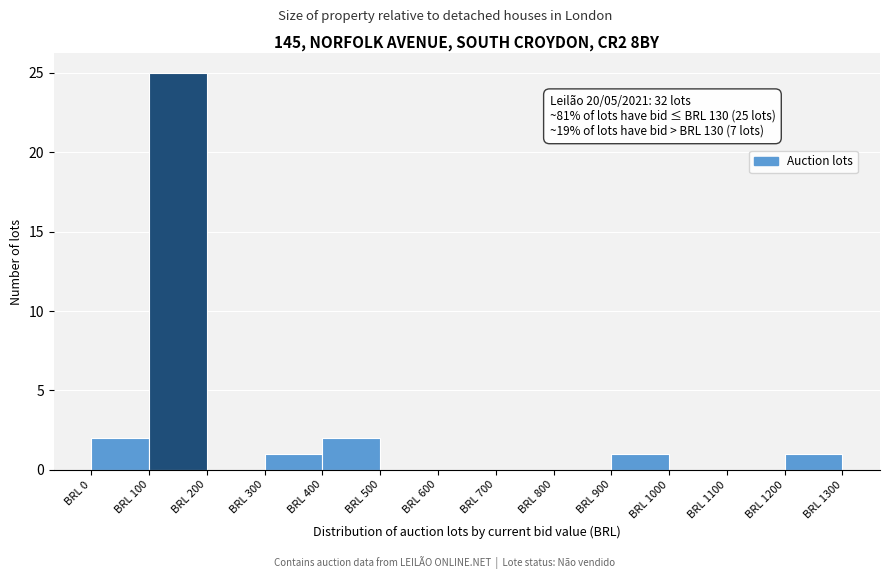

Over which range of the x-axis is the bar tallest?

100 to 200